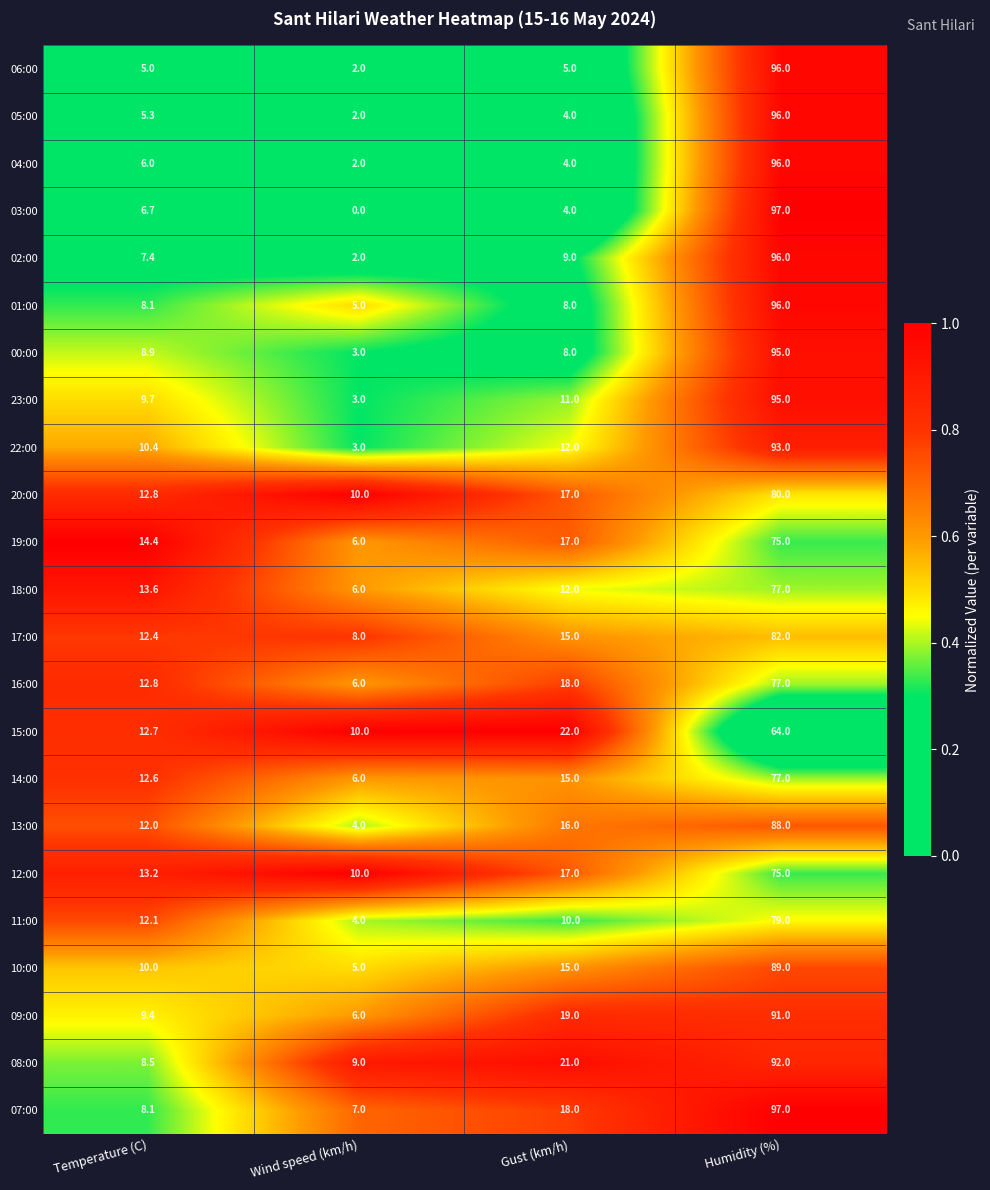

What is the sum of the 11:00 values at Wind speed (km/h) and Humidity (%)?

83.0